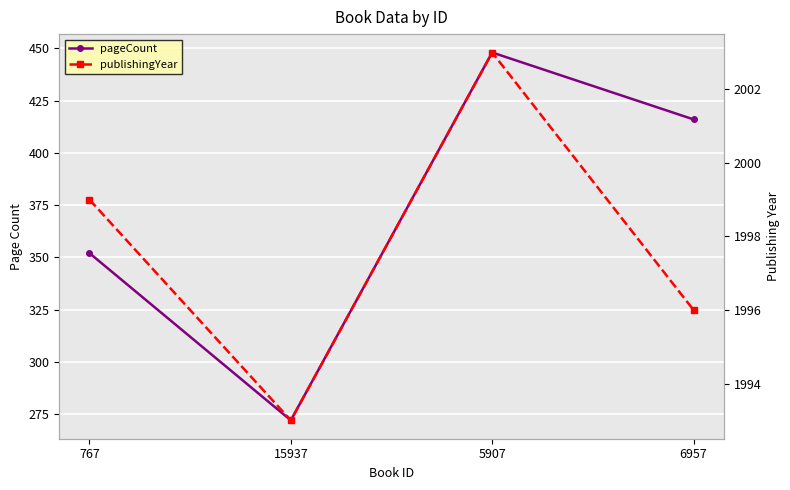

Which label corresponds to the smallest value in the chart?

15937